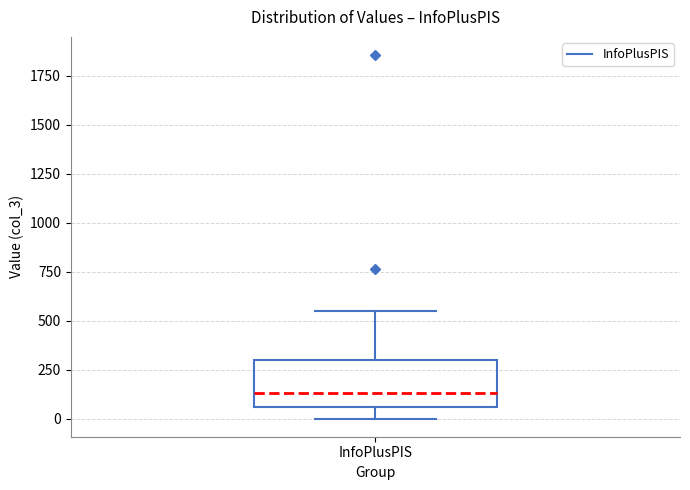

Transcribe this box plot: give where the median line is, the range the box spans, and where the two whiskers end, as read against the y-axis. The values are not printed on the chart, so give them approximately, as read against the axis.

median 150, box 50 to 300, whiskers 0 to 550